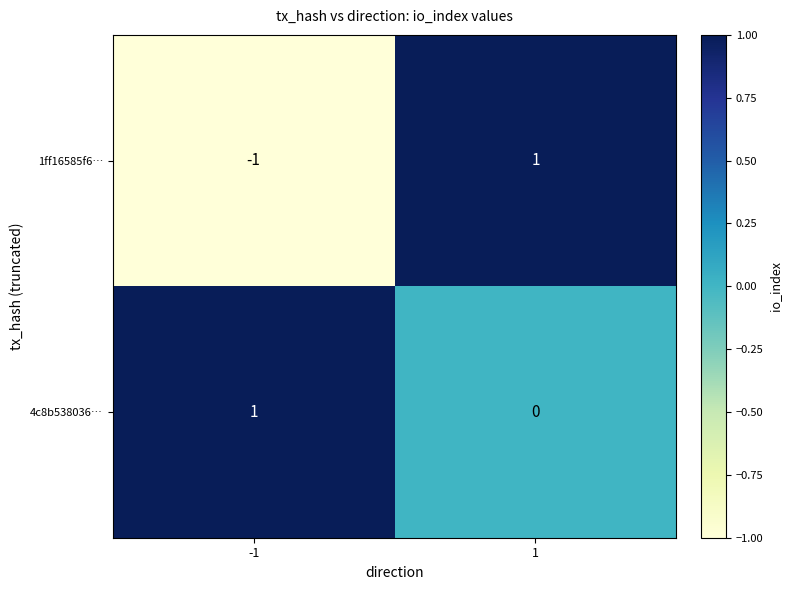

Reading right to left, extract all data points from this chart.

1ff16585f6…: 1=1	-1=-1
4c8b538036…: 1=0	-1=1